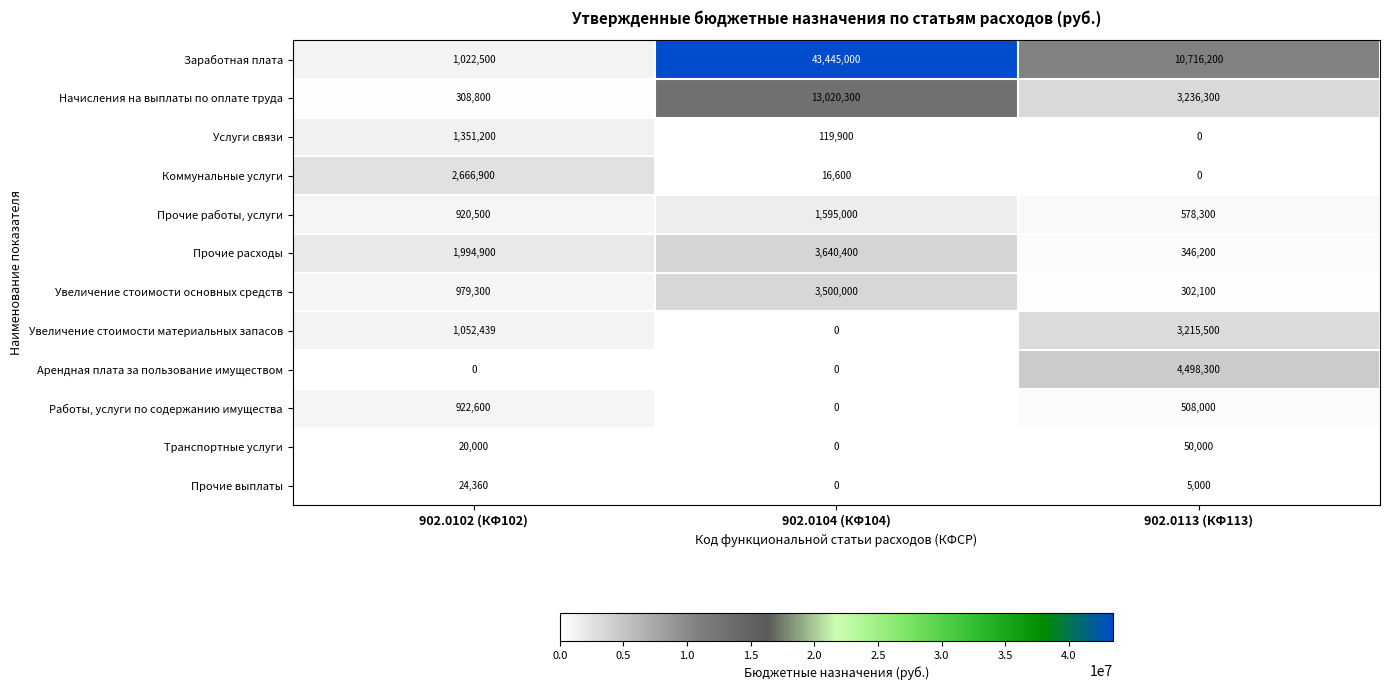

At how many categories does at least one series exceed 42101792?

1